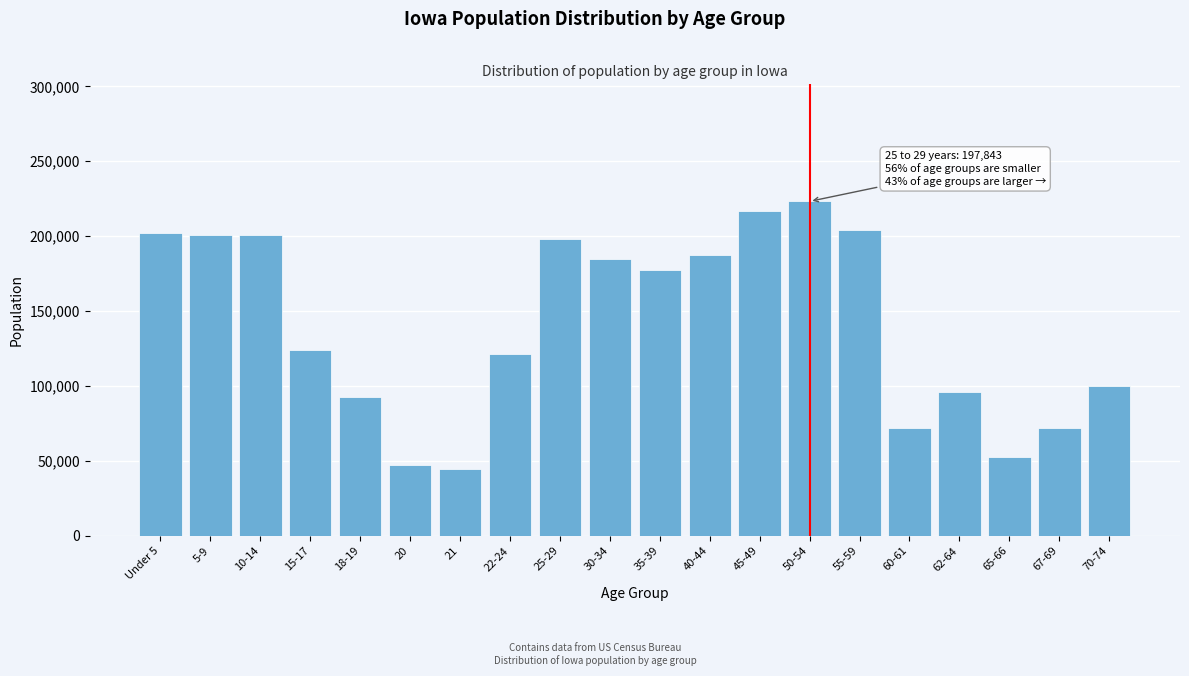

What is the difference between the maximum and second lowest values?

176017